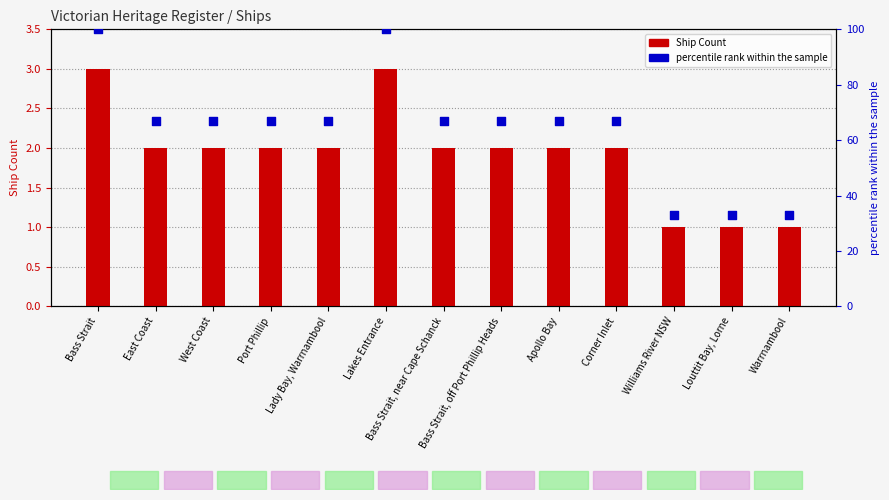

Is the value of Ship Count at West Coast greater than the value of percentile rank within the sample at Warrnambool?

No